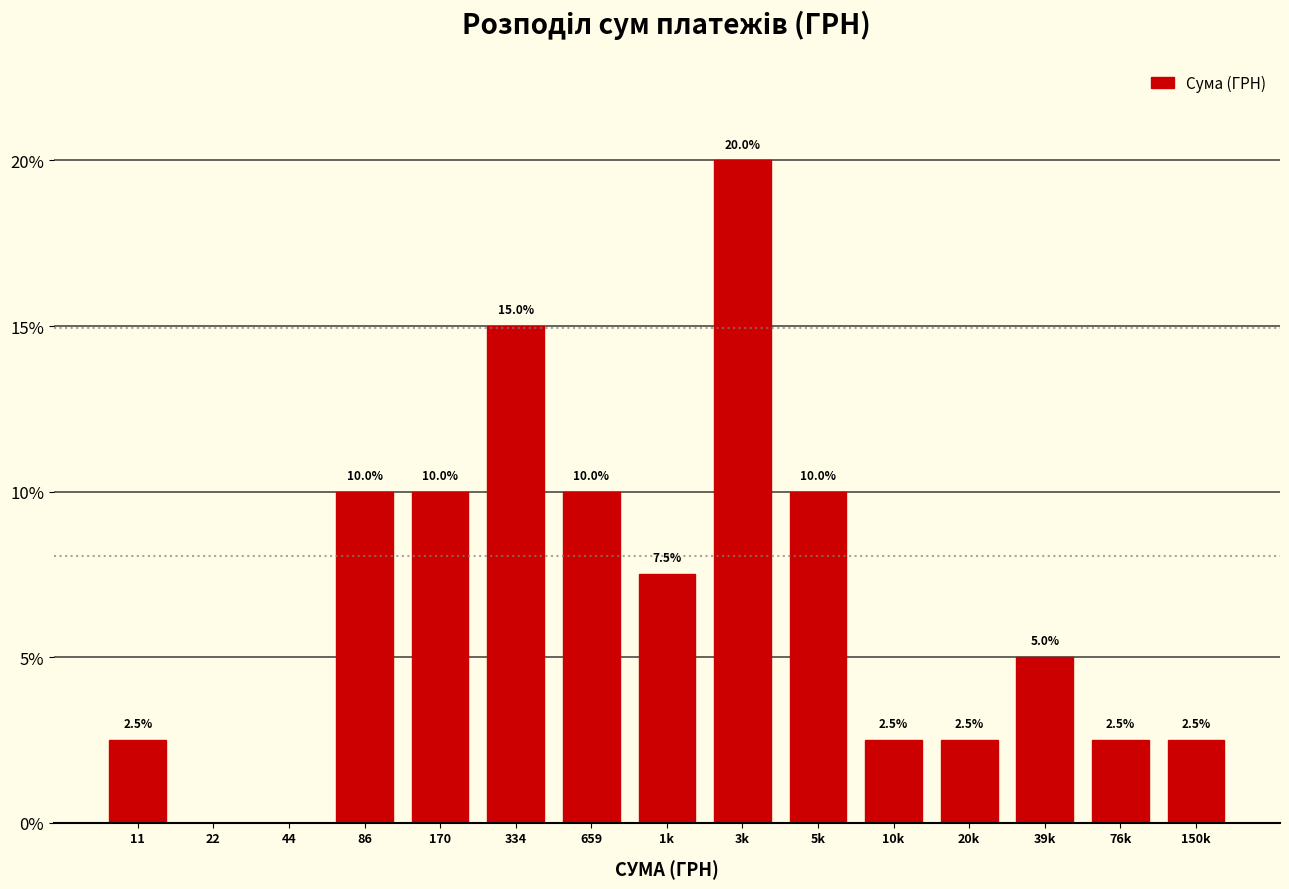

Reading left to right, what are all the values shown in this chart?

11=2.5	22=0.0	44=0.0	86=10.0	170=10.0	334=15.0	659=10.0	1k=7.5	3k=20.0	5k=10.0	10k=2.5	20k=2.5	39k=5.0	76k=2.5	150k=2.5